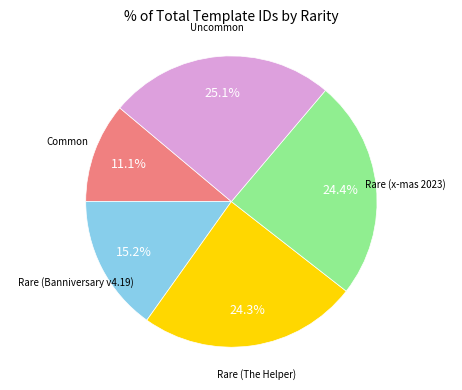

How many segments does this pie chart have?

5